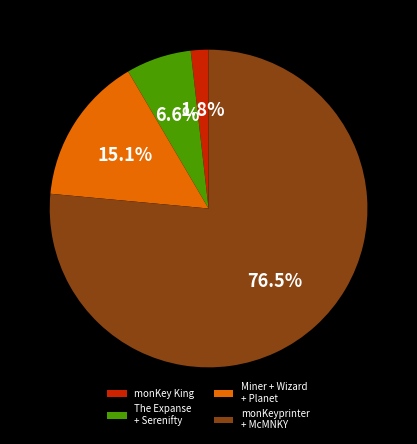

Is there a majority slice in this chart?

Yes